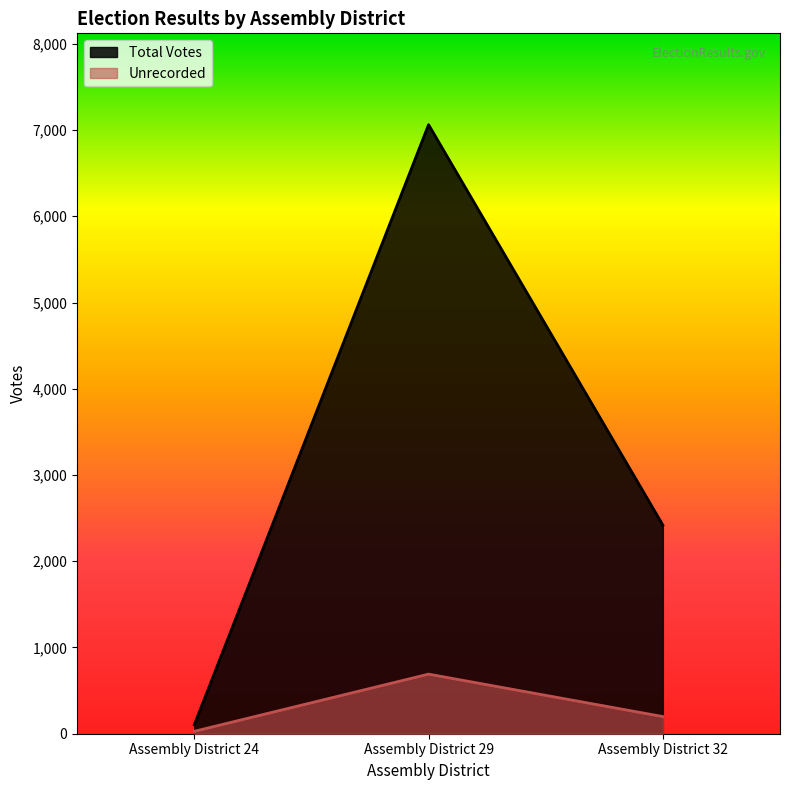

Where does the Total Votes series first go above 2419?

Assembly District 29